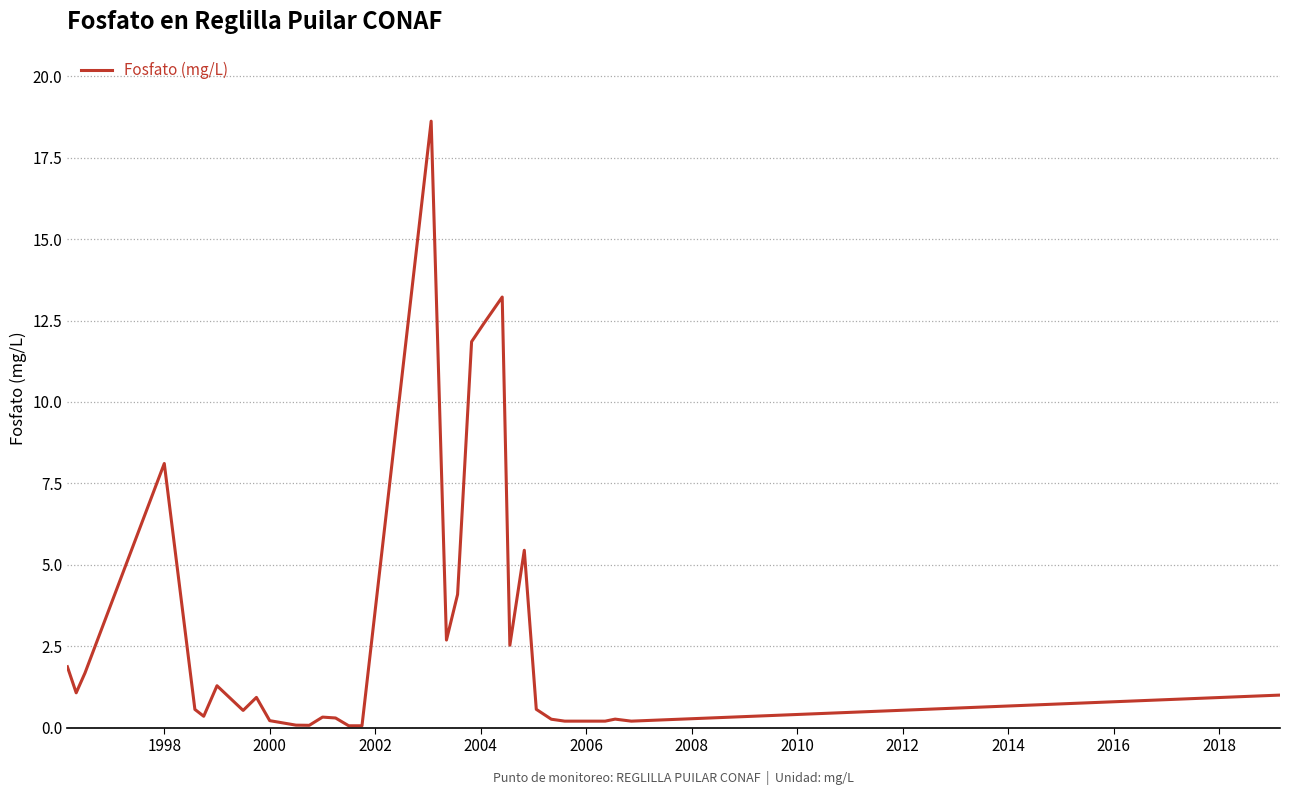

What is the greatest value displayed?

18.6